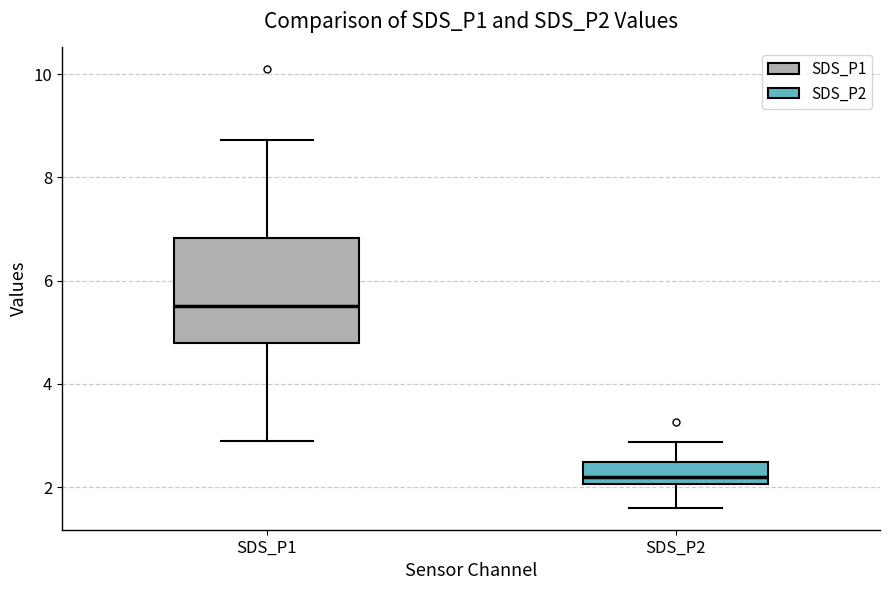

Which box's median line is the lowest?

SDS_P2